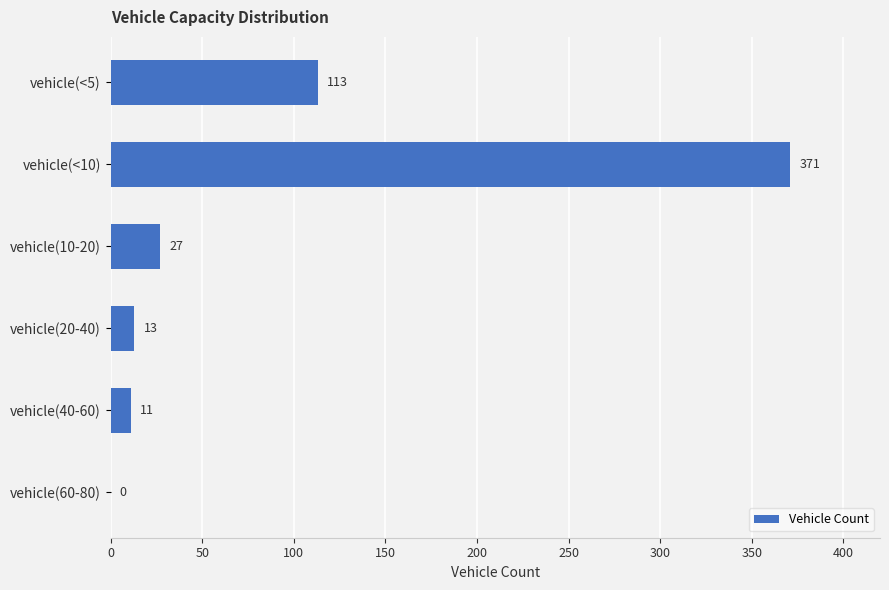

Read the value at vehicle(<5).

113